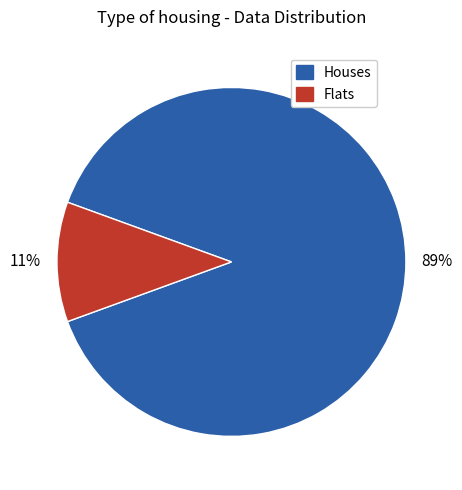

To the nearest percent, what portion does Houses represent?

89%